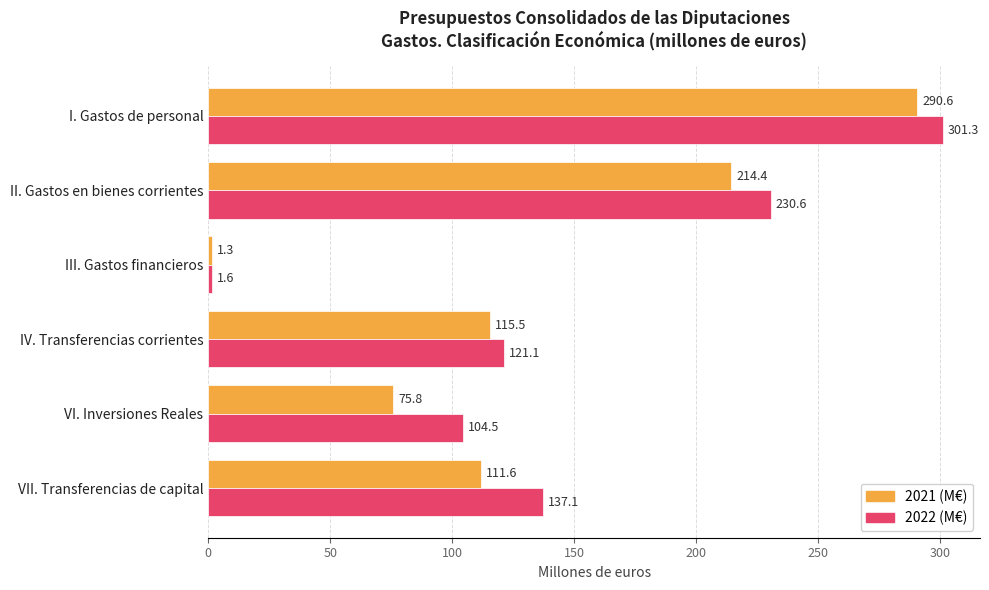

Is it true that 2021 (M€) equals 170.9 at VII. Transferencias de capital?

False